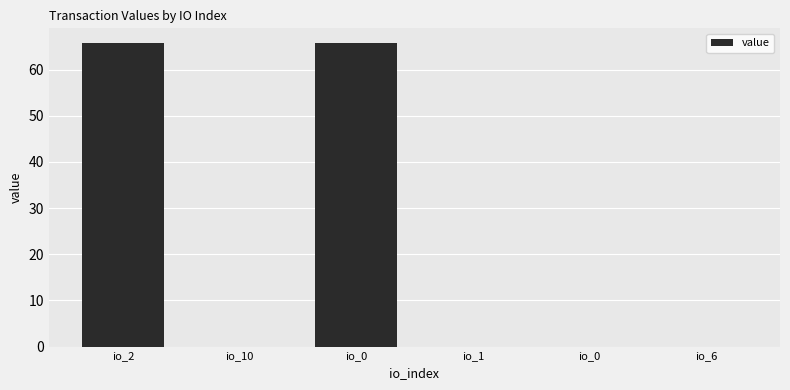

What is the difference between the maximum and minimum values?

65.7